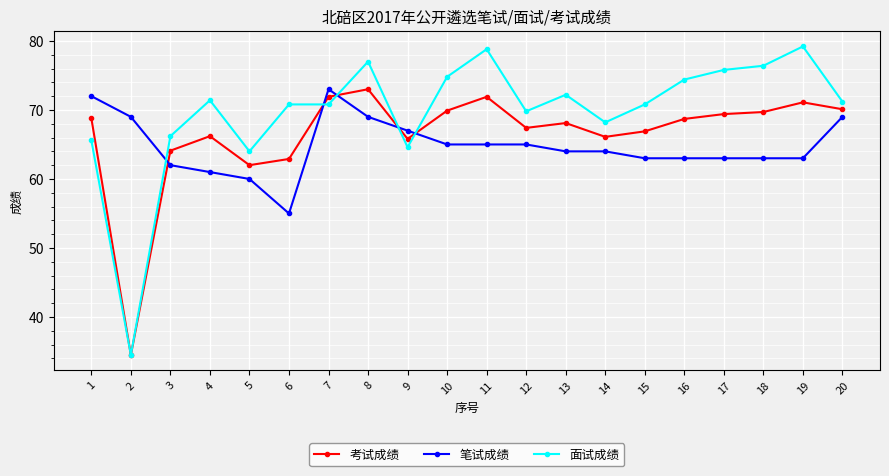

How many lines are shown in the chart?

3